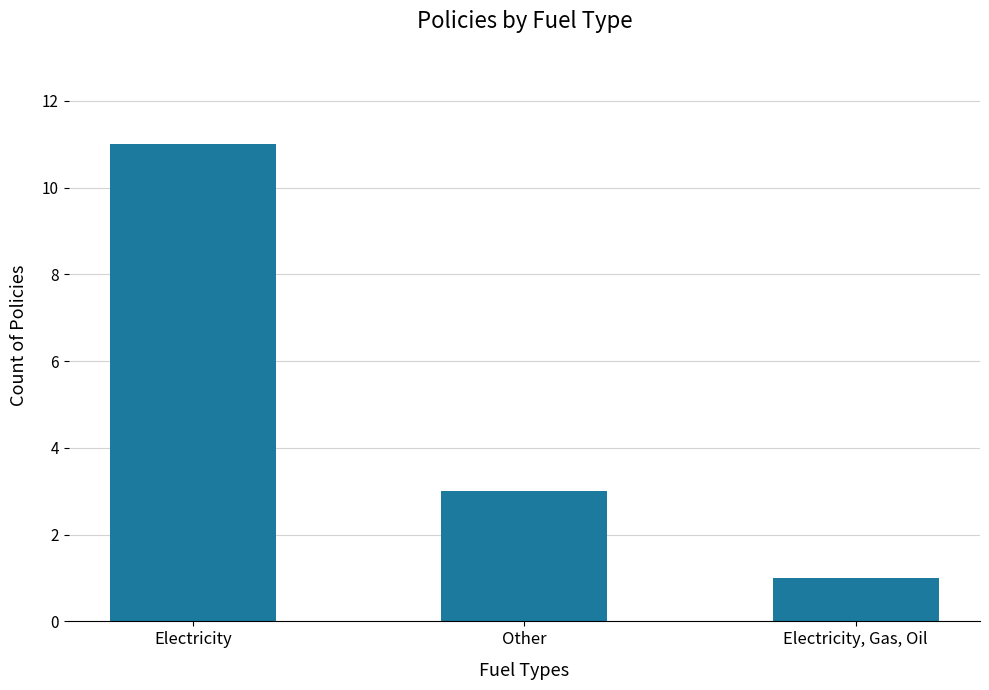

Does the chart contain any negative values?

No